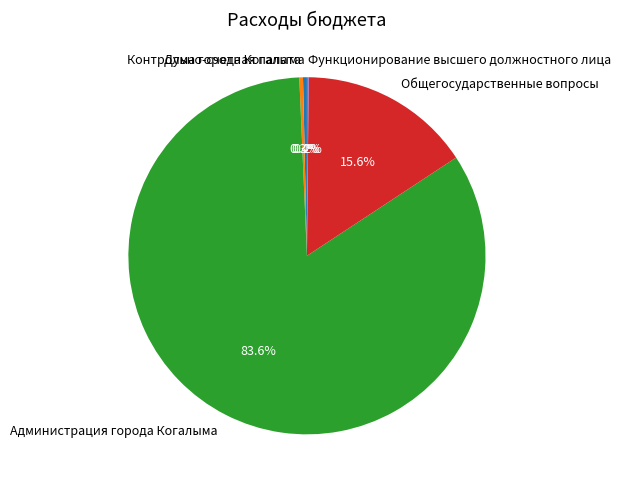

What is the ratio of the value at Администрация города Когалыма to the value at Дума города Когалыма?

237.1